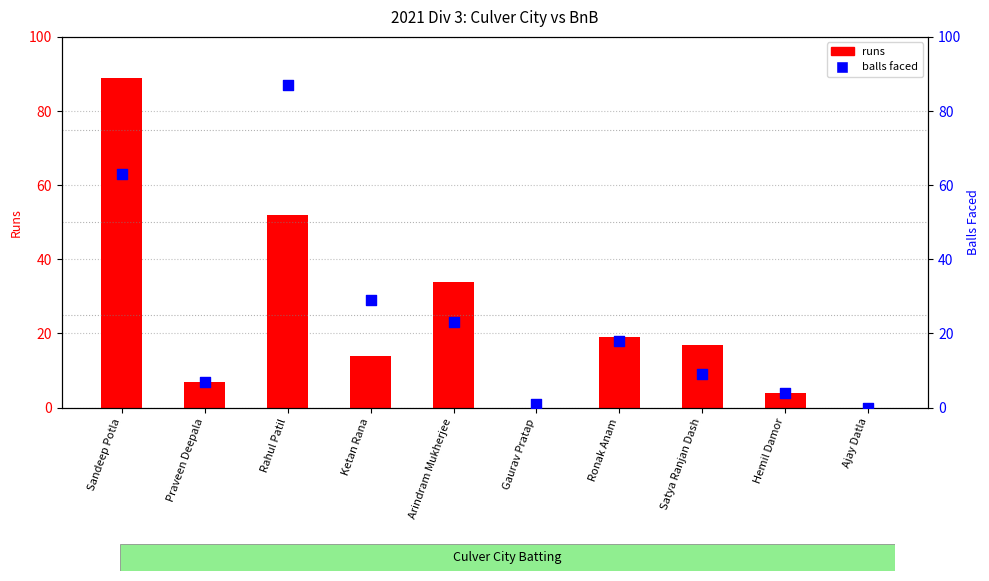

Which series reaches the maximum Y coordinate?

runs